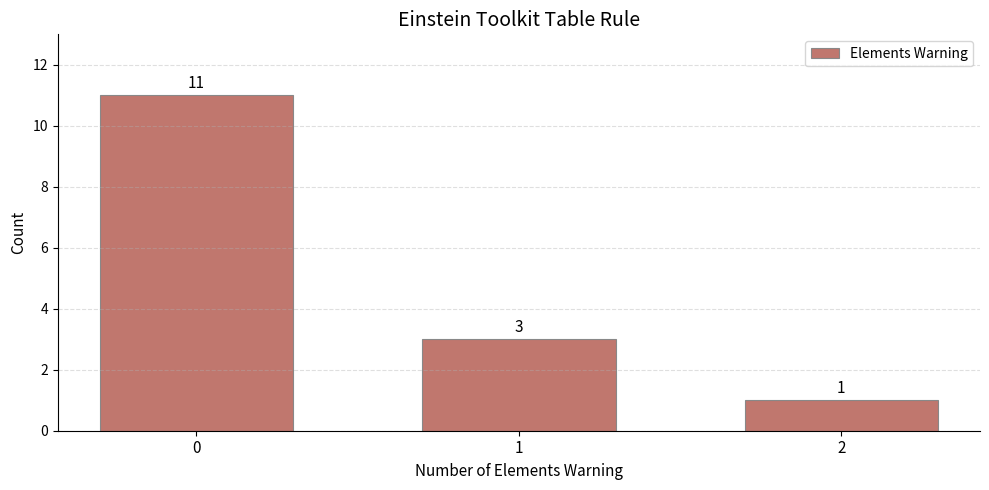

Reading right to left, what are all the values shown in this chart?

2=1	1=3	0=11